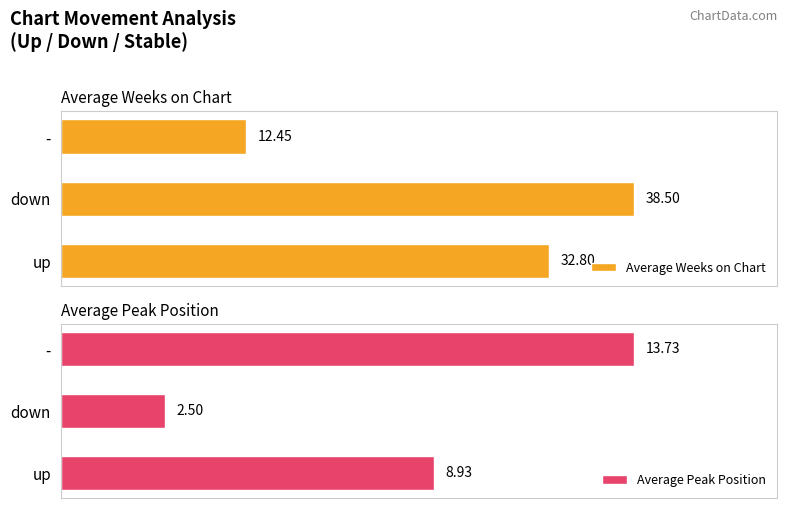

What is the value of the Average Peak Position bar at the 2nd from the left?

2.5